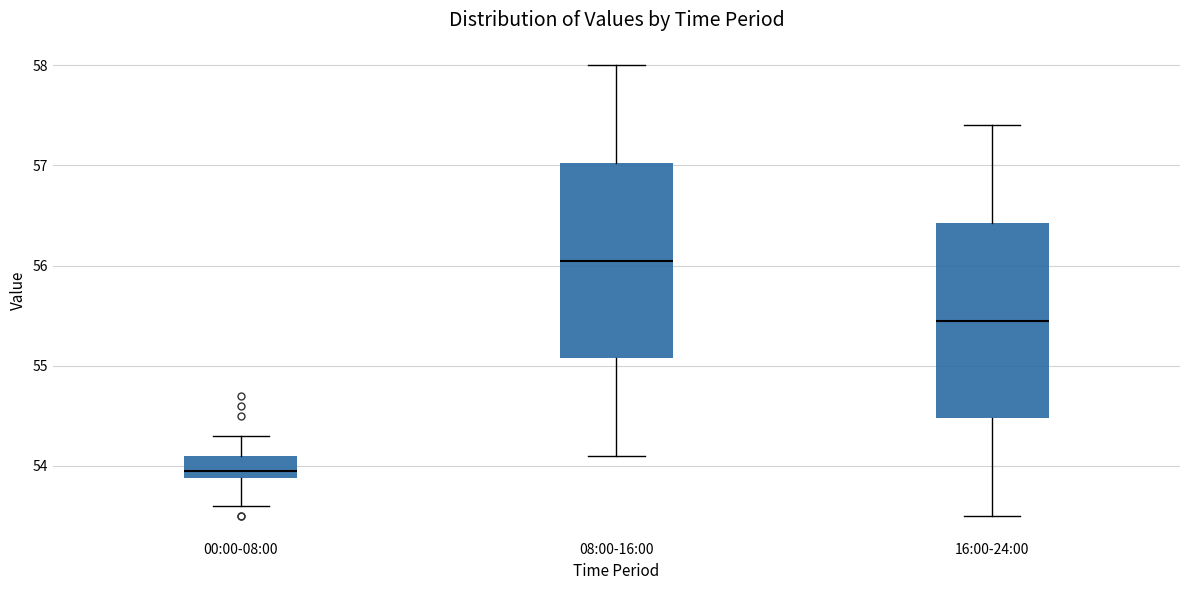

Where is the lower edge of the box for 16:00-24:00 on the y-axis? The values are not printed on the chart, so give them approximately, as read against the axis.

54.5